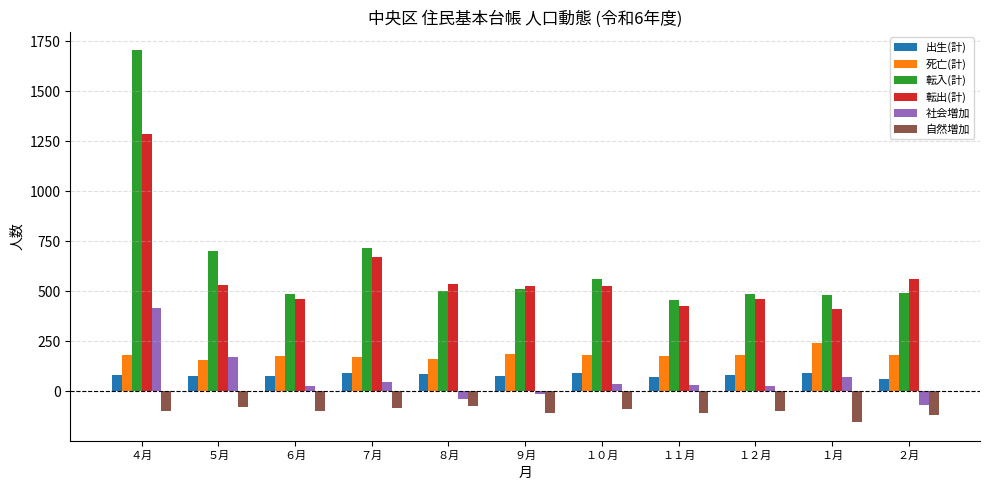

How many data points in 社会増加 are less than 31?

5